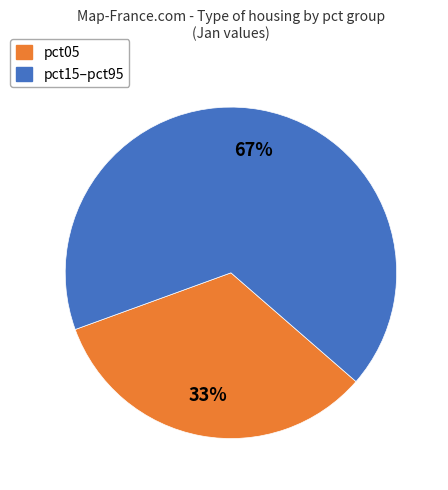

Is there any slice that represents more than half of the pie?

Yes